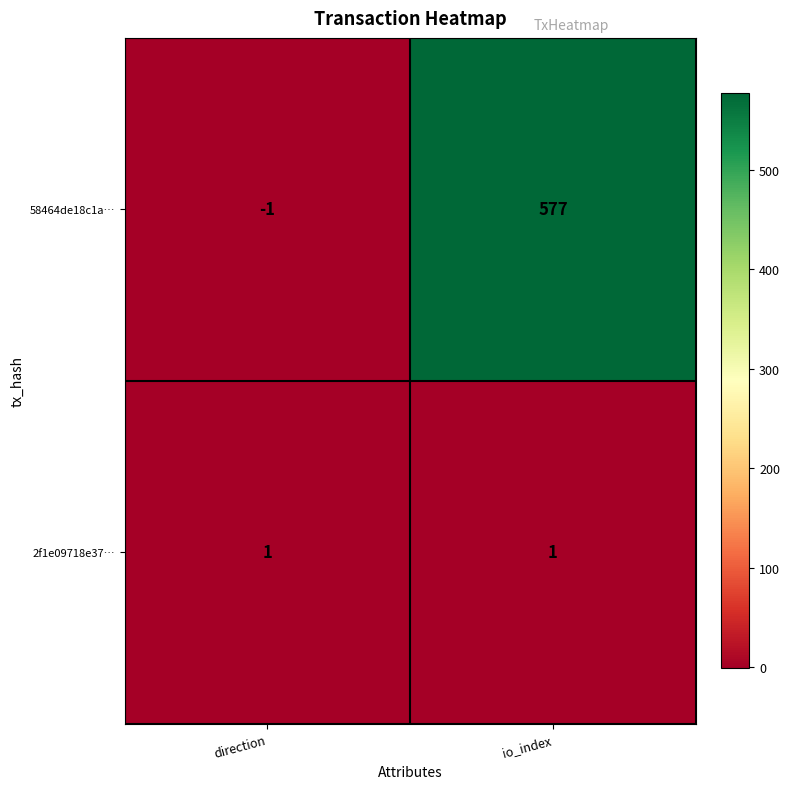

How many data points does each series have?

2